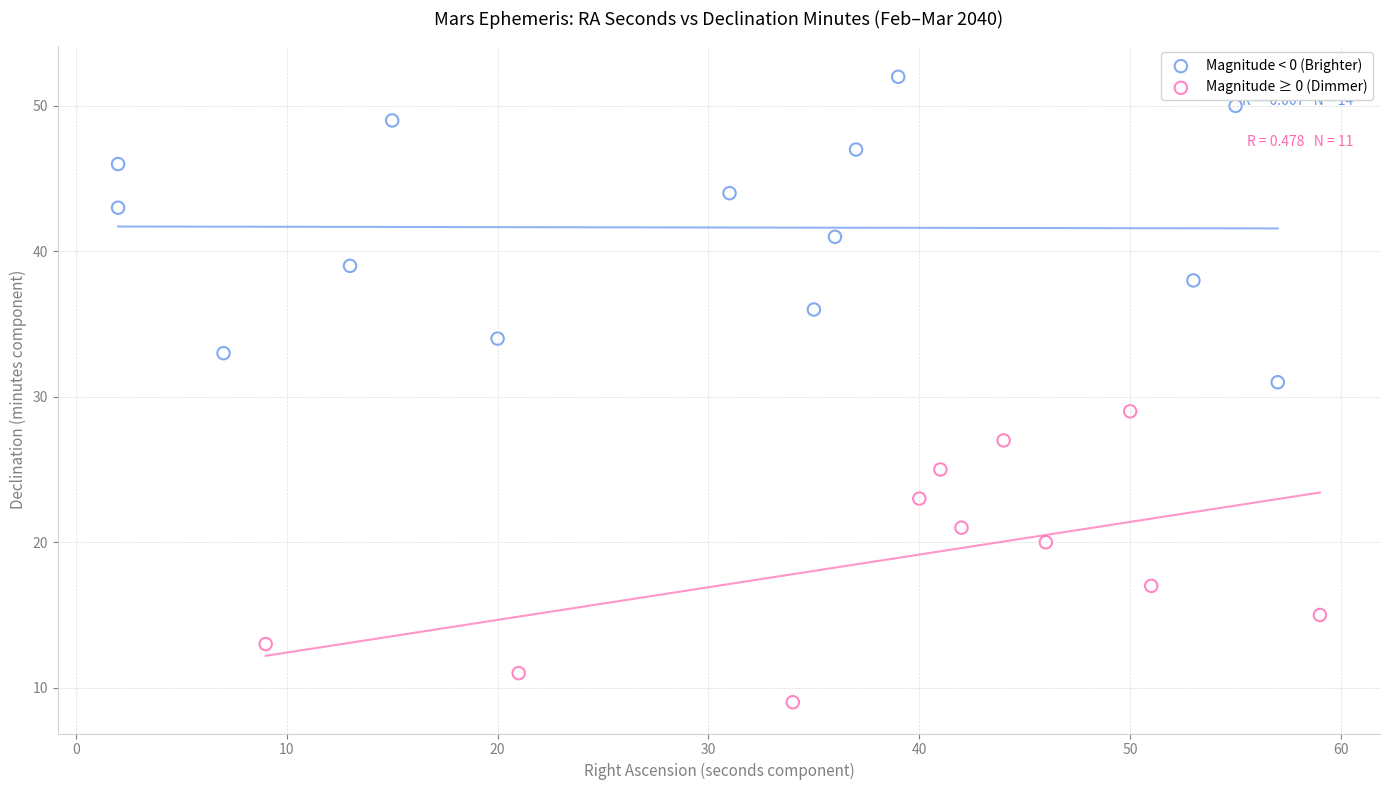

What are all the series names shown in the legend?

Magnitude < 0 (Brighter), Magnitude ≥ 0 (Dimmer)